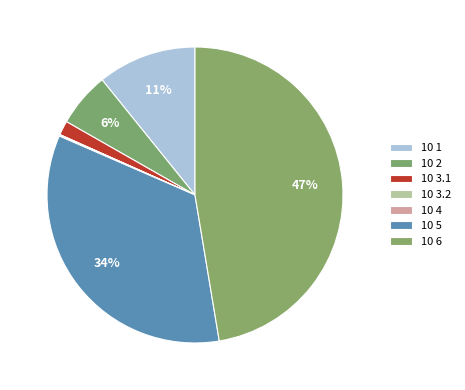

To the nearest percent, what percentage of the pie is 10 3.1?

2%